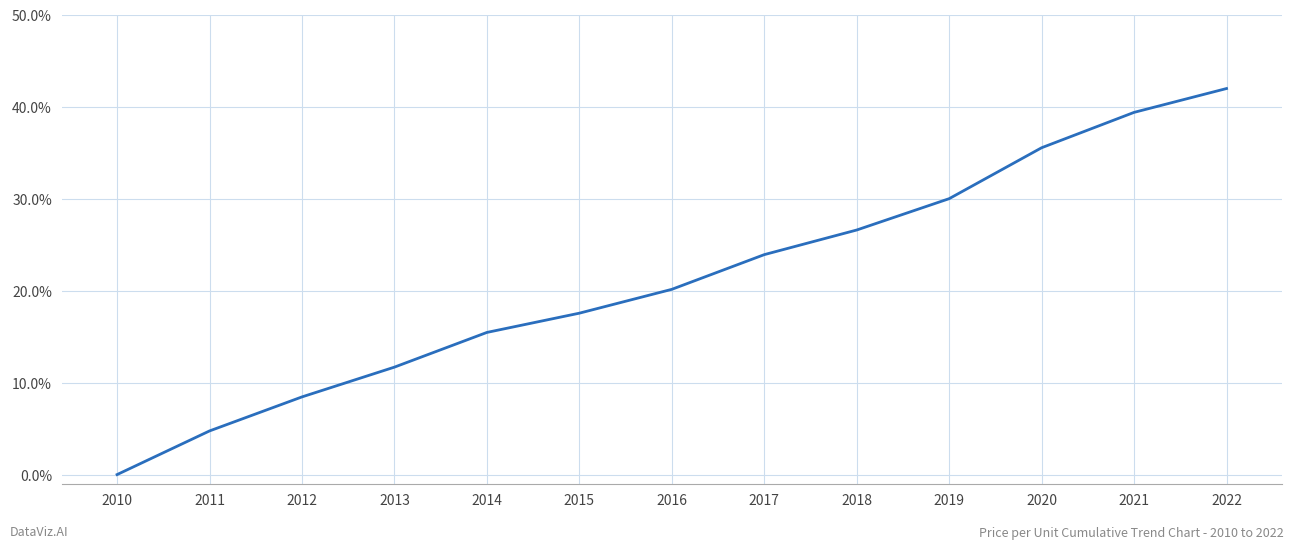

Does the chart have visible grid lines?

Yes